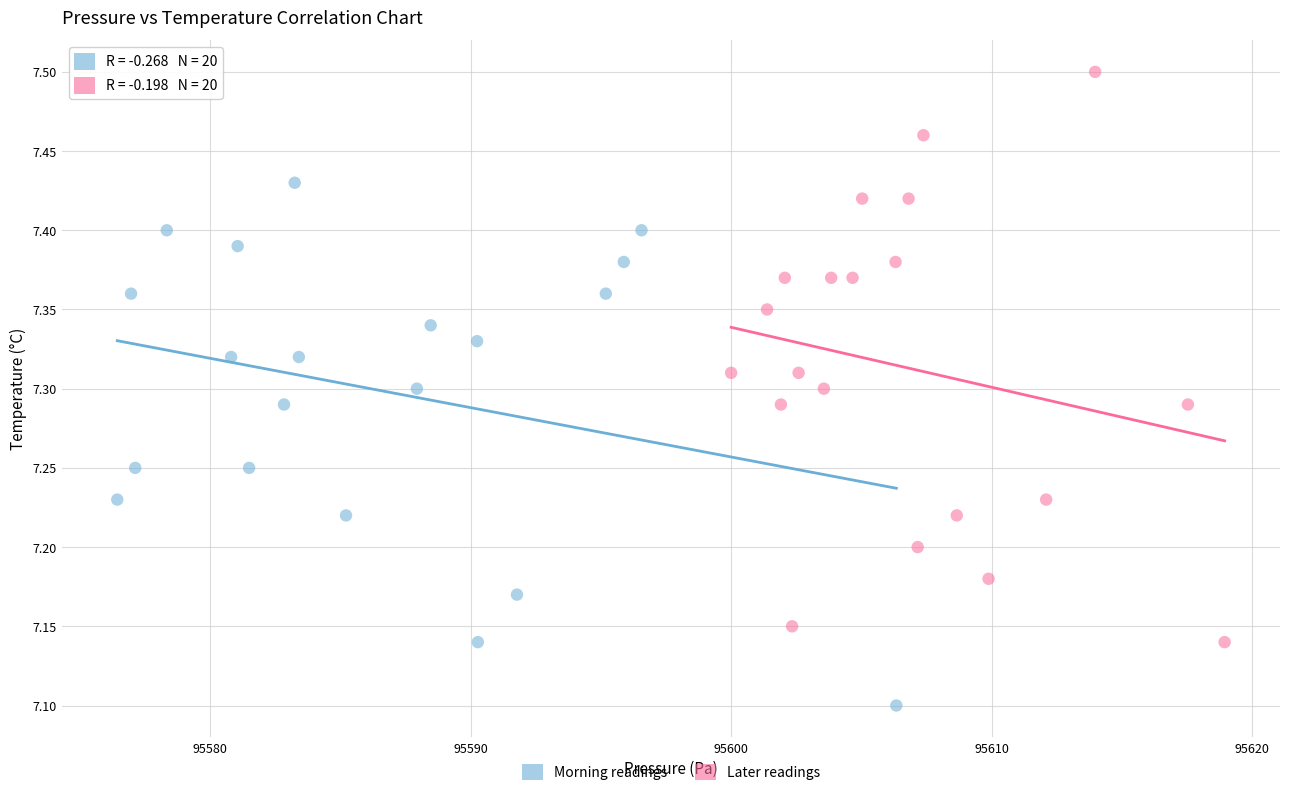

Which series has the widest spread of Y values?

Later readings